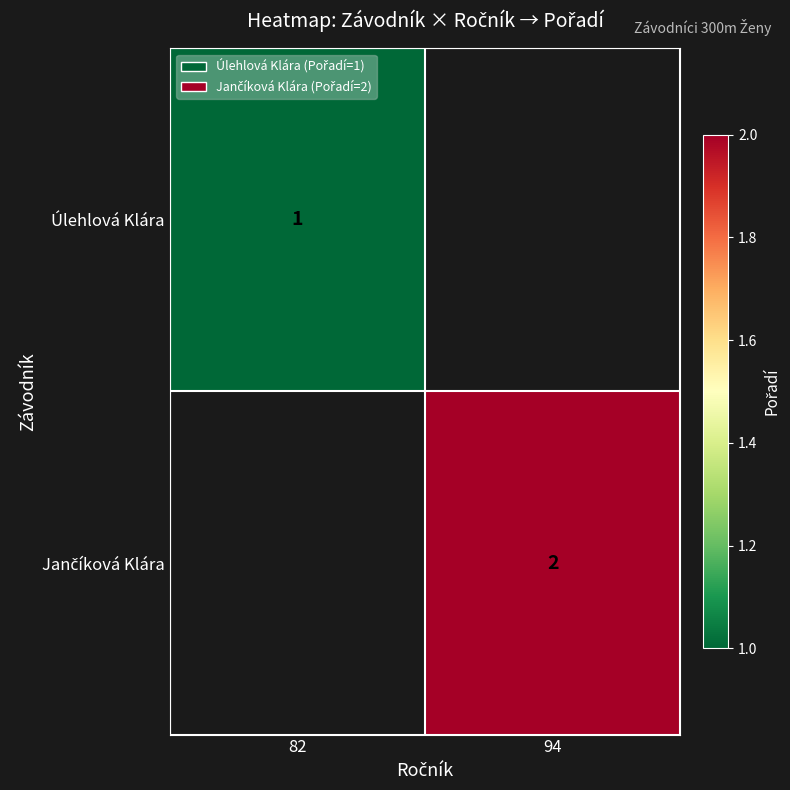

The value of Úlehlová Klára at 82 is 1. True or false?

True